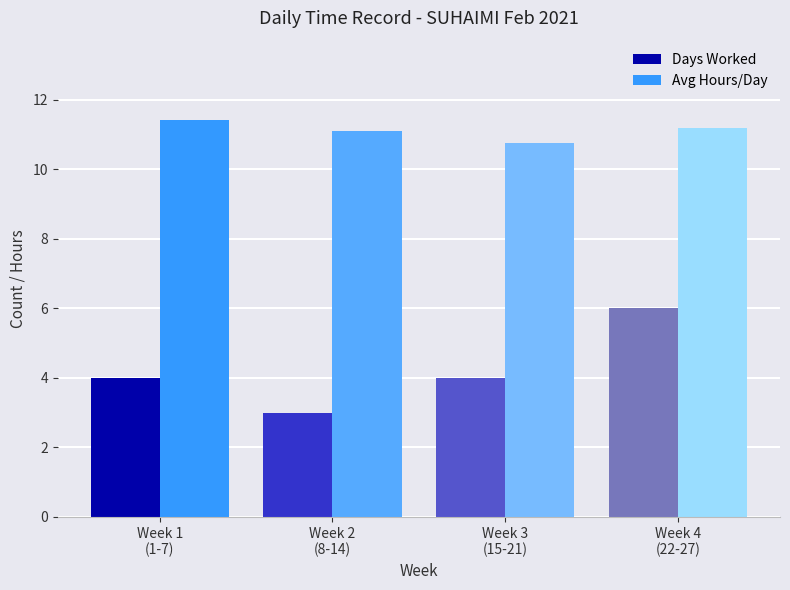

List the series in order of their overall mean, lowest first.

Days Worked, Avg Hours/Day